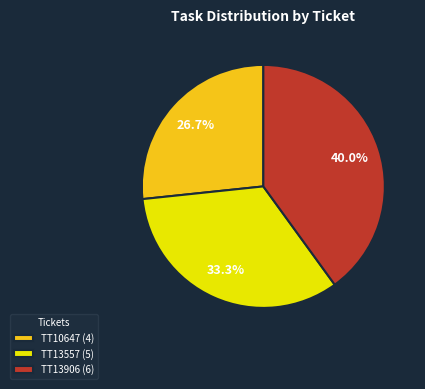

What is the total percentage of TT10647 and TT13557?

60.0%